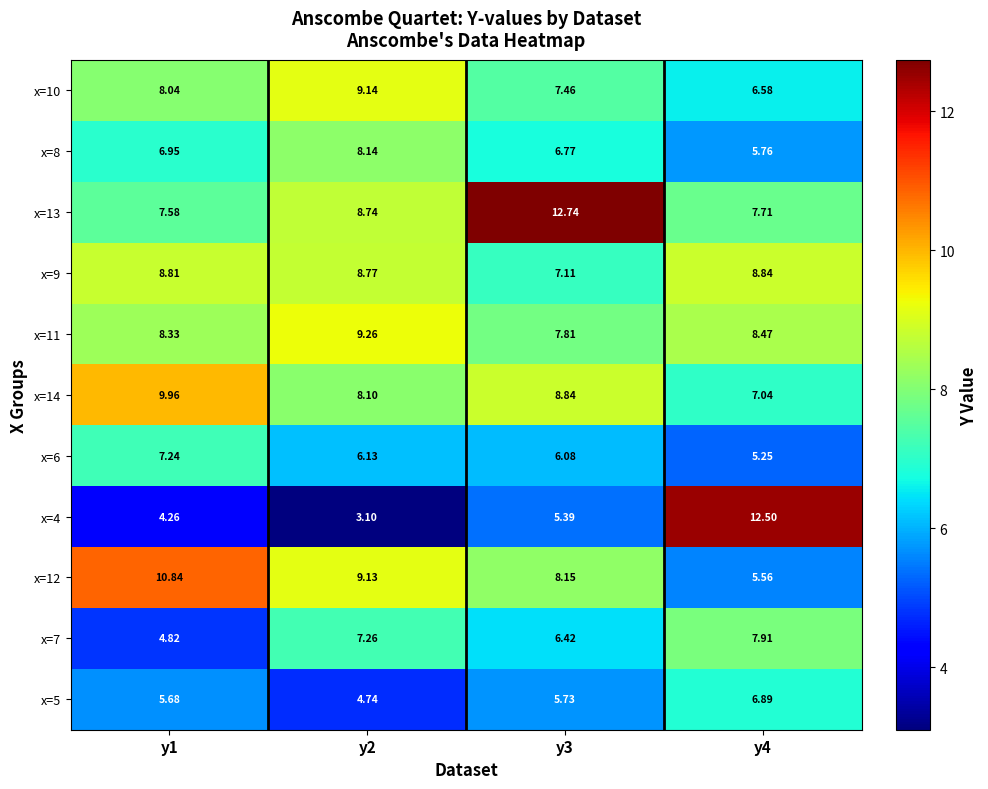

How many data points in x=14 are above 8?

3